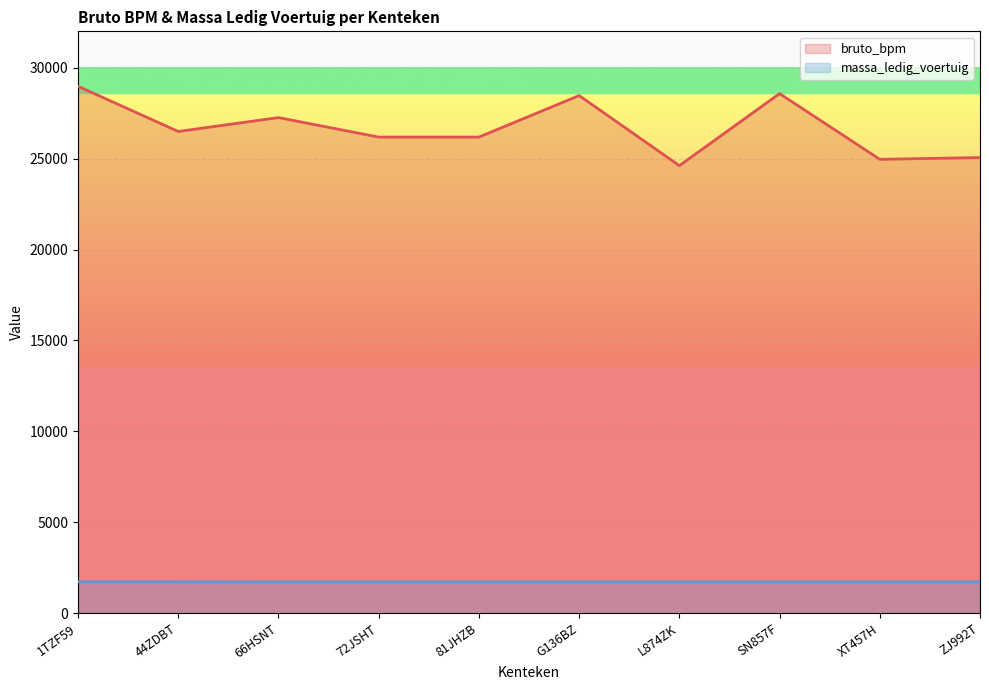

Rank the series at 81JHZB from highest to lowest value.

bruto_bpm, massa_ledig_voertuig